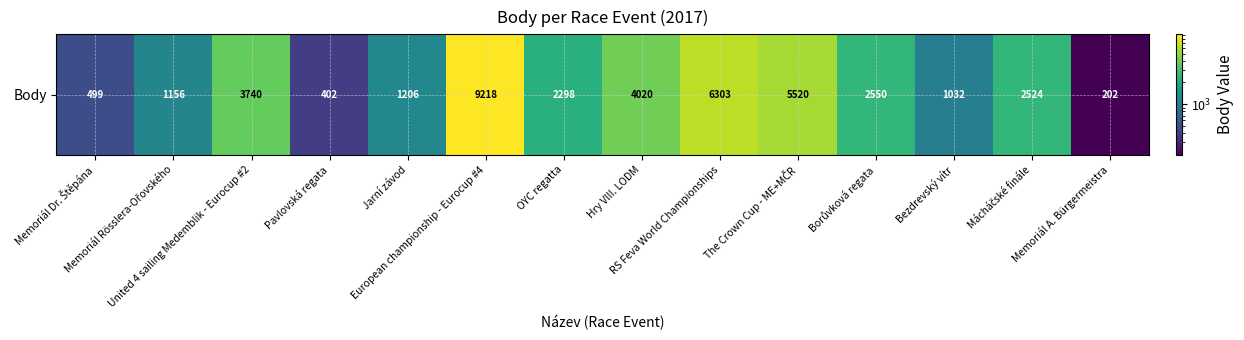

What is the change in value from Jarní závod to Borůvková regata?

+1344